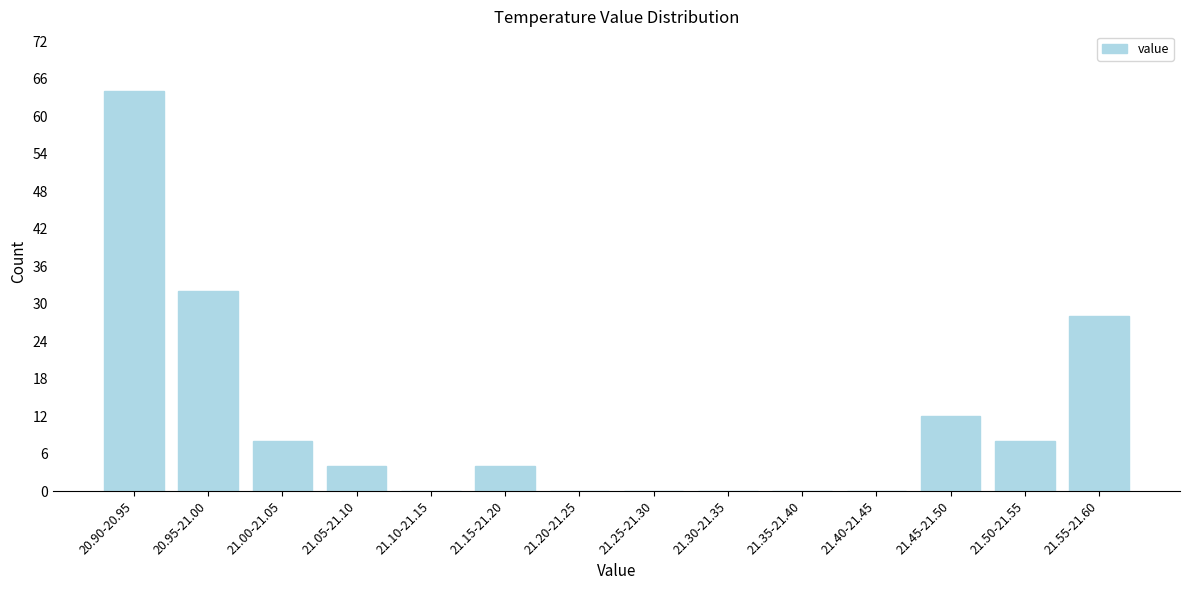

Reading left to right, what are all the values shown in this chart?

20.90-20.95=64	20.95-21.00=32	21.00-21.05=8	21.05-21.10=4	21.10-21.15=0	21.15-21.20=4	21.20-21.25=0	21.25-21.30=0	21.30-21.35=0	21.35-21.40=0	21.40-21.45=0	21.45-21.50=12	21.50-21.55=8	21.55-21.60=28